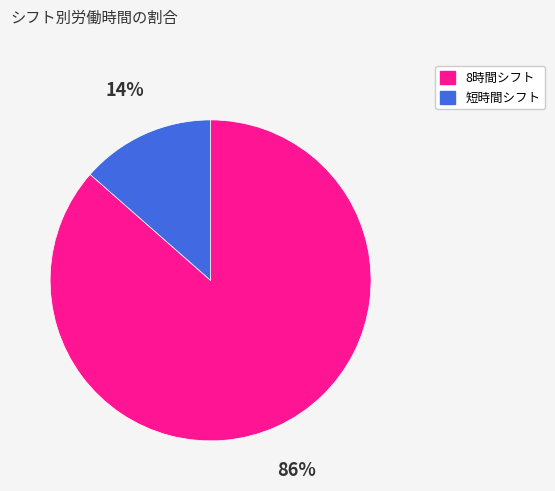

Is there a majority slice in this chart?

Yes